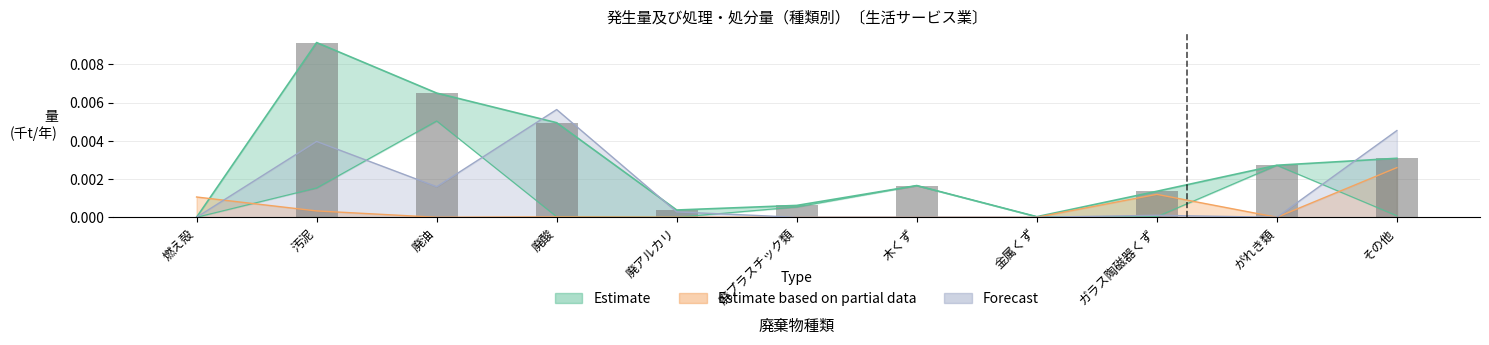

Which label corresponds to the smallest value in the chart?

燃え殻